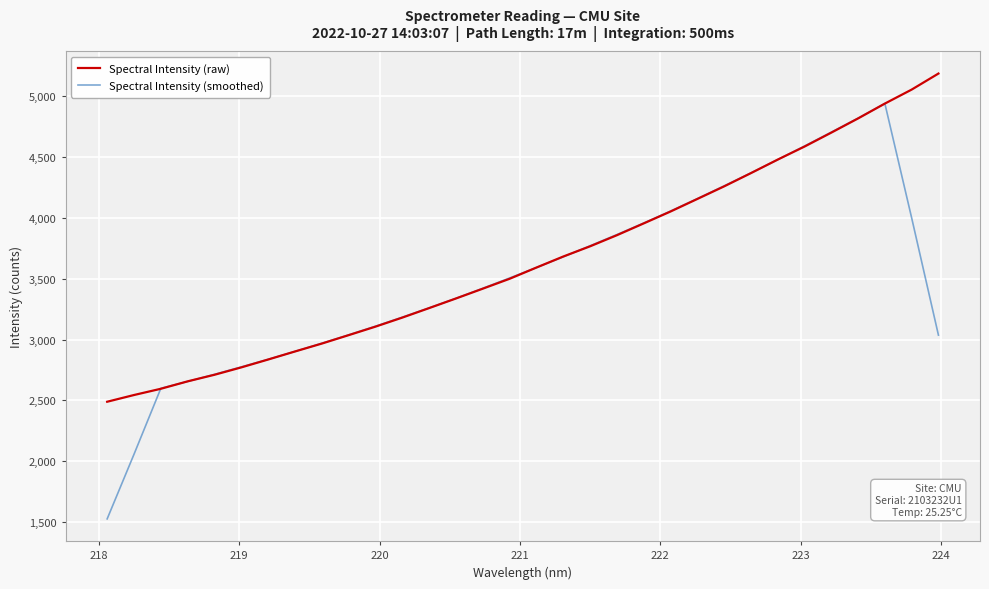

Which series has the largest range (max minus min)?

Spectral Intensity (smoothed)